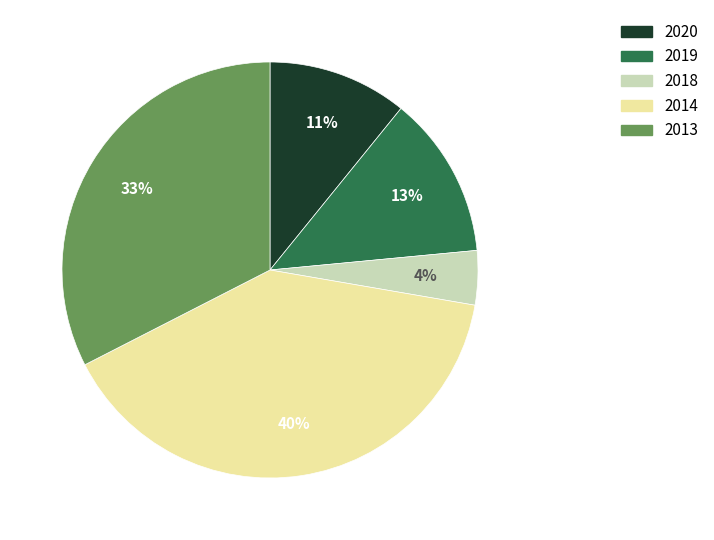

Does any single category account for the majority?

No